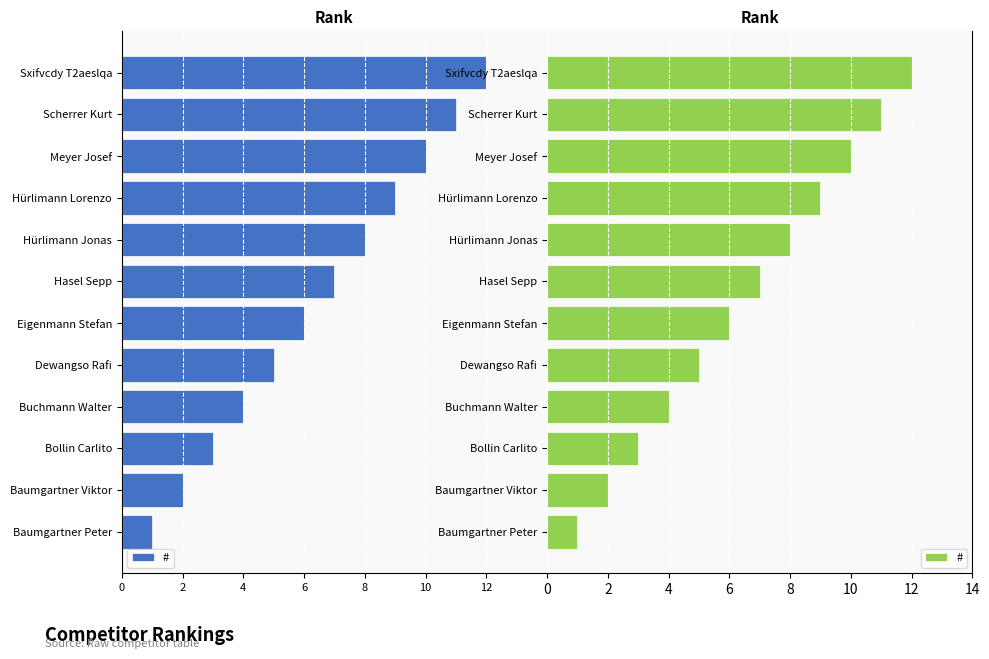

Reading left to right, extract all data points from this chart.

1	2	3	4	5	6	7	8	9	10	11	12